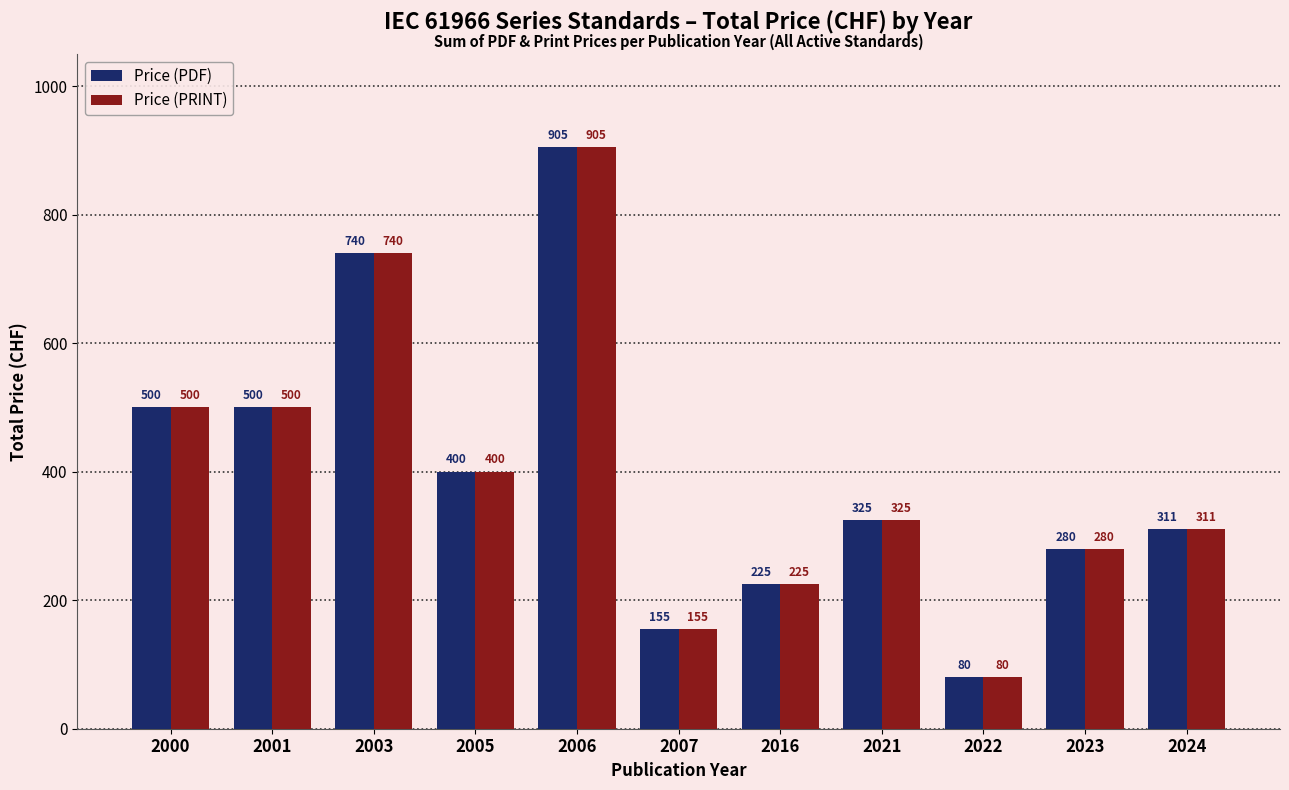

True or false: Price (PRINT) has a value of 500 at 2001.

True